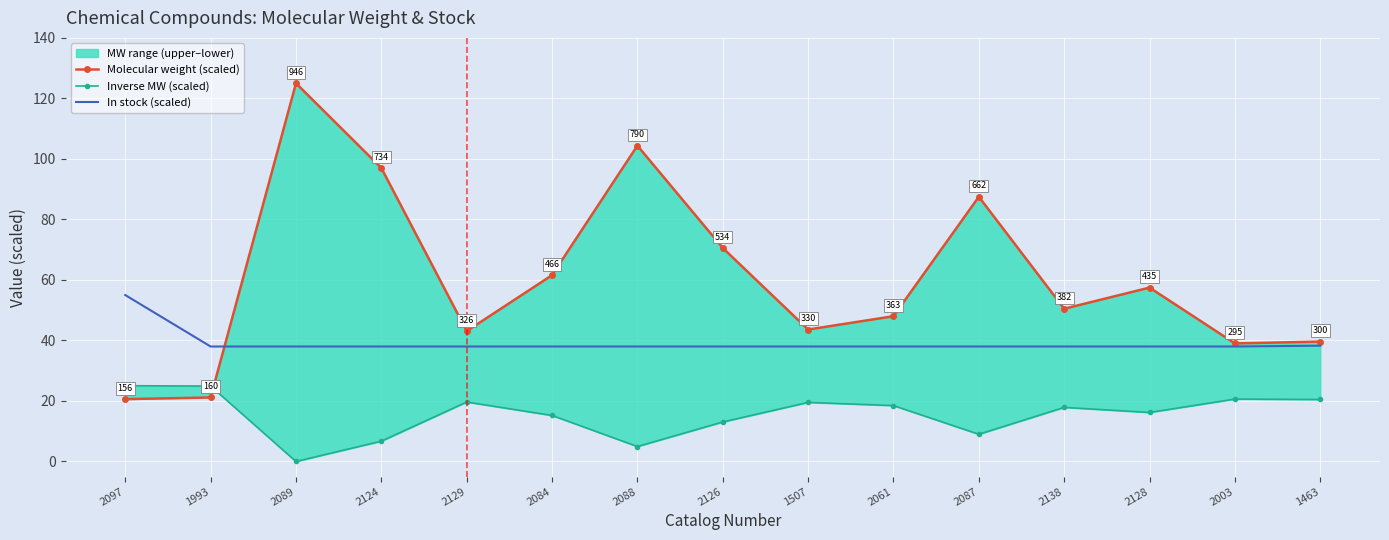

Reading left to right, extract all data points from this chart.

Molecular weight (scaled): 2097=20.6	1993=21.2	2089=125.0	2124=97.0	2129=43.1	2084=61.6	2088=104.4	2126=70.6	1507=43.6	2061=48.0	2087=87.5	2138=50.5	2128=57.5	2003=39.0	1463=39.6
Inverse MW (scaled): 2097=25.1	1993=24.9	2089=0.0	2124=6.7	2129=19.7	2084=15.2	2088=4.9	2126=13.1	1507=19.5	2061=18.5	2087=9.0	2138=17.9	2128=16.2	2003=20.6	1463=20.5
In stock (scaled): 2097=55.0	1993=38.0	2089=38.0	2124=38.0	2129=38.0	2084=38.0	2088=38.0	2126=38.0	1507=38.0	2061=38.0	2087=38.0	2138=38.0	2128=38.0	2003=38.0	1463=38.3